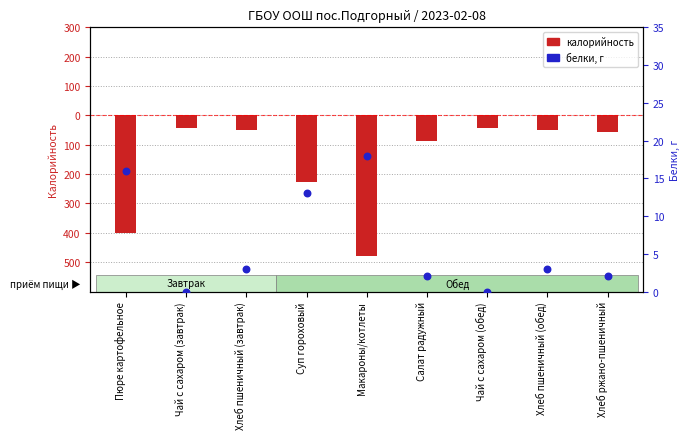

Which series has the widest spread of Y values?

Калорийность